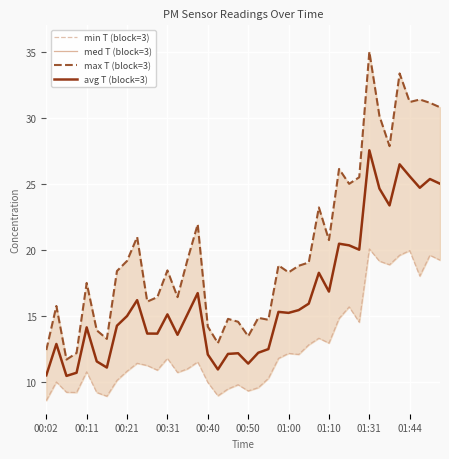

True or false: med T (block=3) and max T (block=3) intersect in this chart.

False